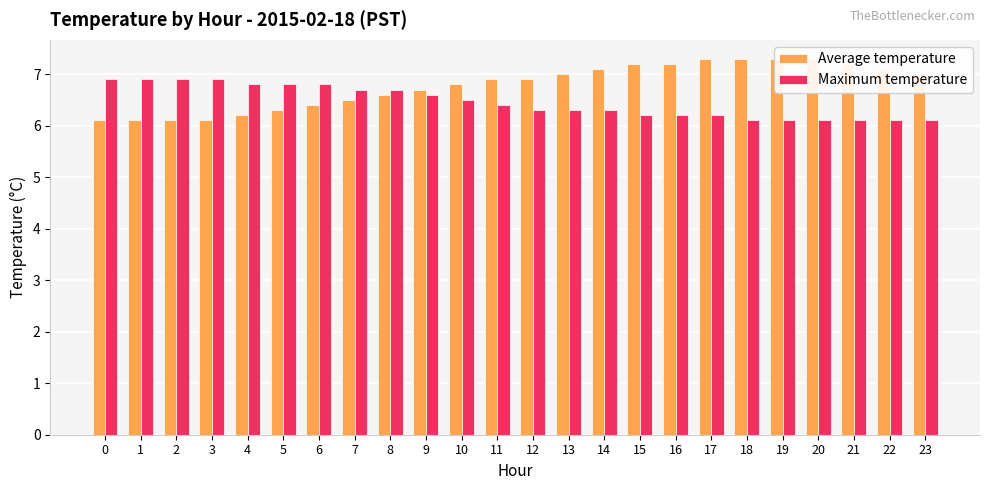

Does the chart contain stacked bars?

No